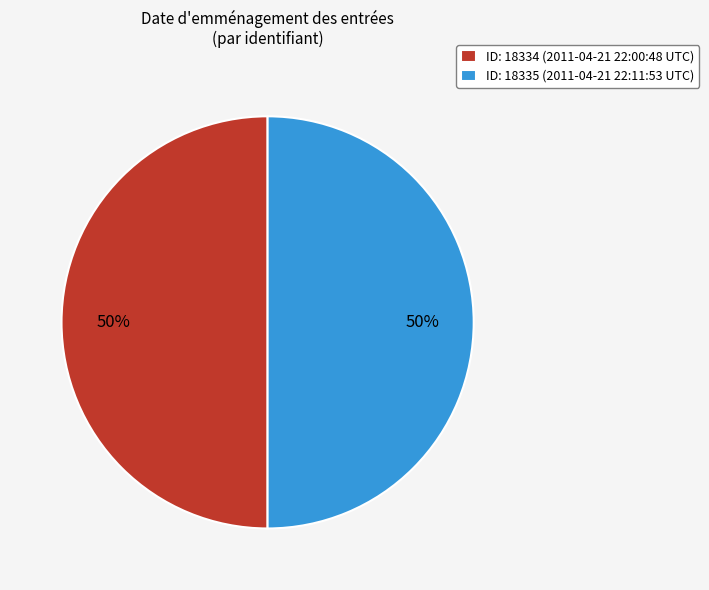

True or false: ID: 18334 (2011-04-21 22:00:48 UTC) accounts for 50% of the total.

True